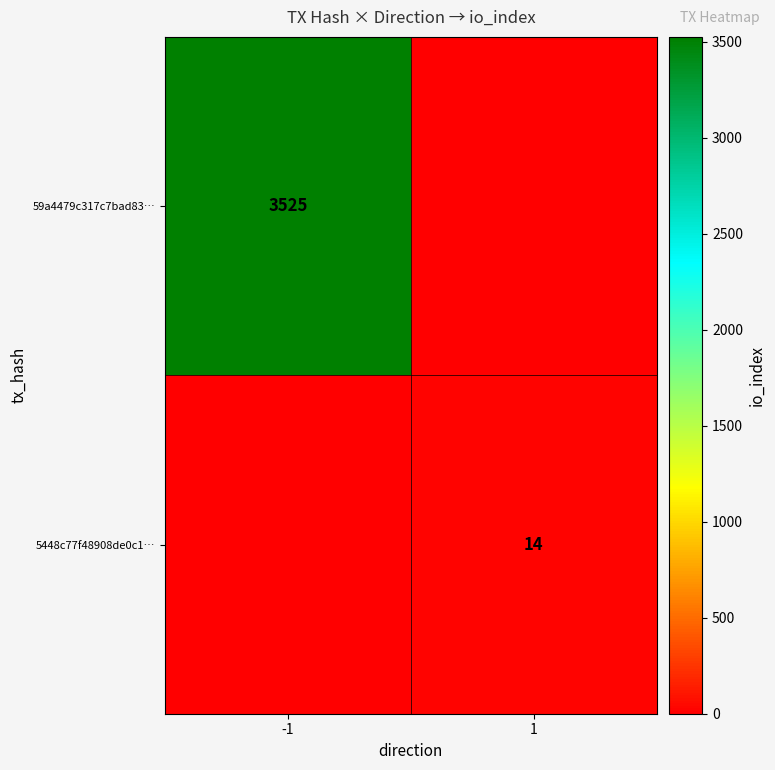

At which category does the chart reach its peak across all series?

-1